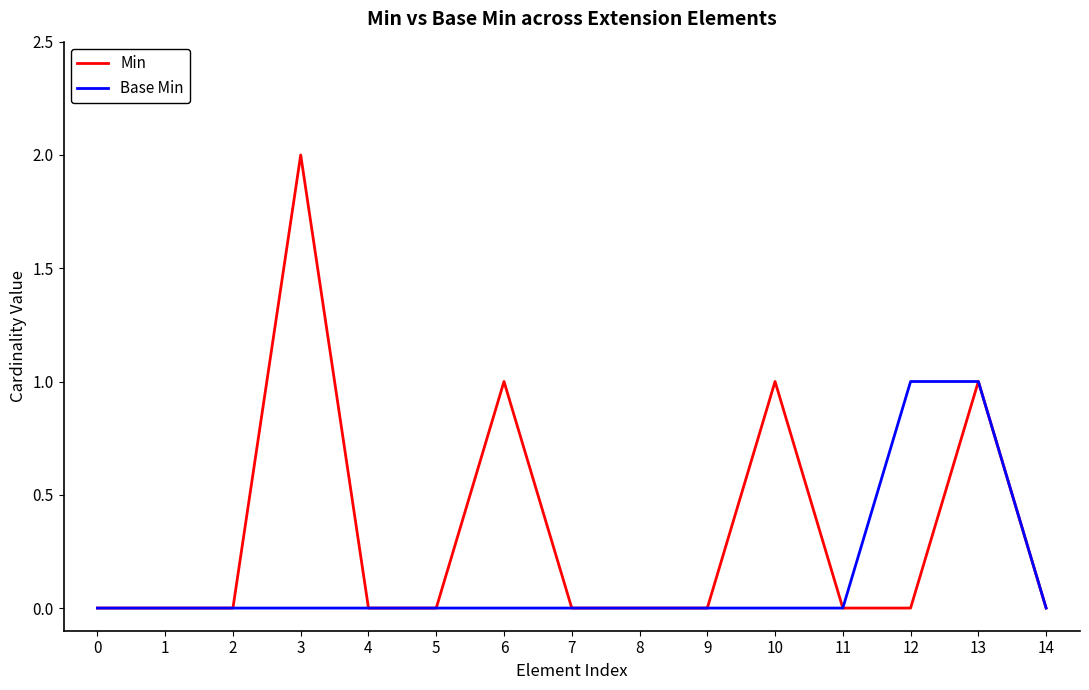

Rank the series by their maximum value, from highest to lowest.

Min, Base Min